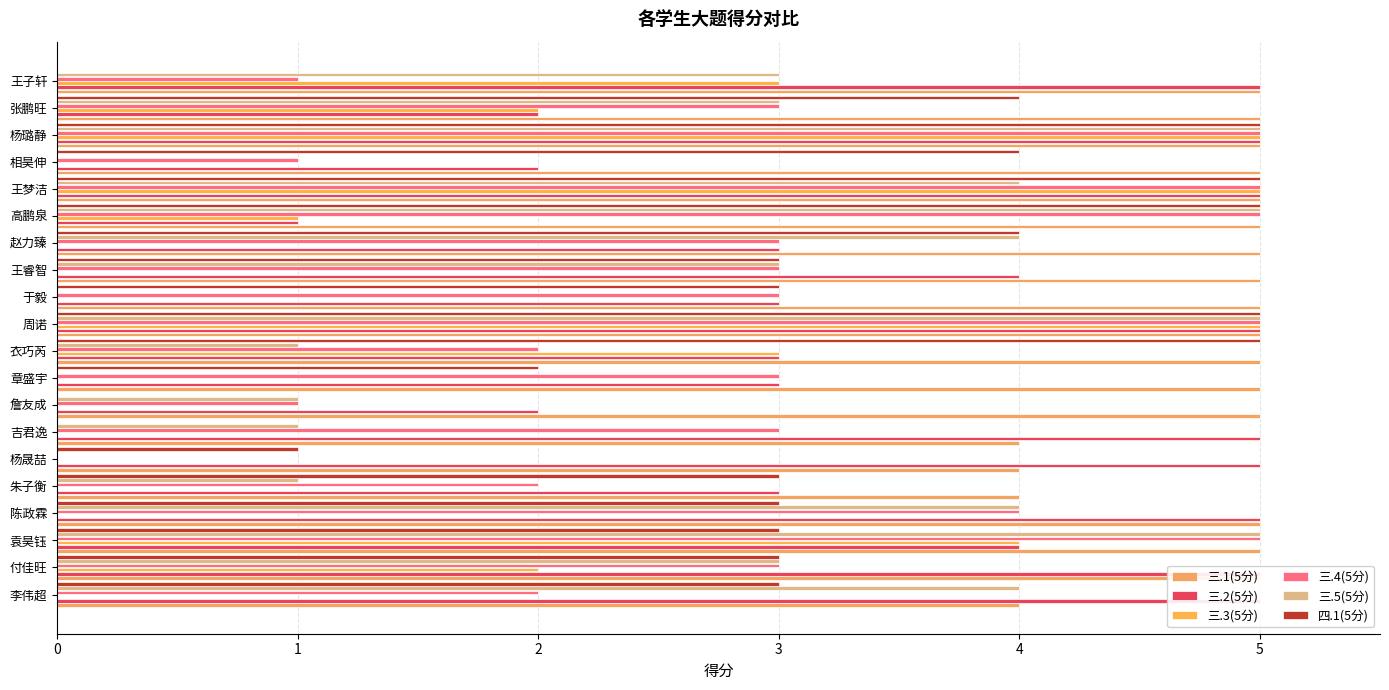

The 四.1(5分) series shows 3 at 王子轩. True or false?

False